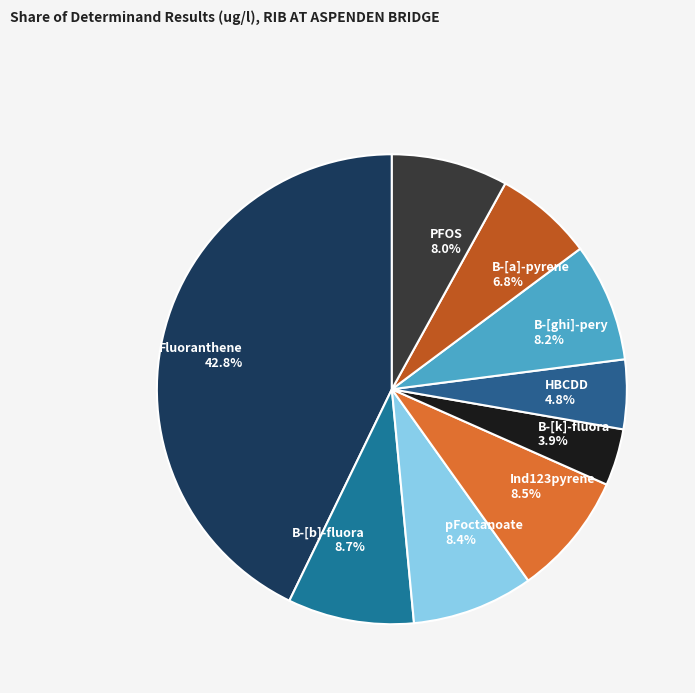

Which slice is the smallest?

B-[k]-fluora